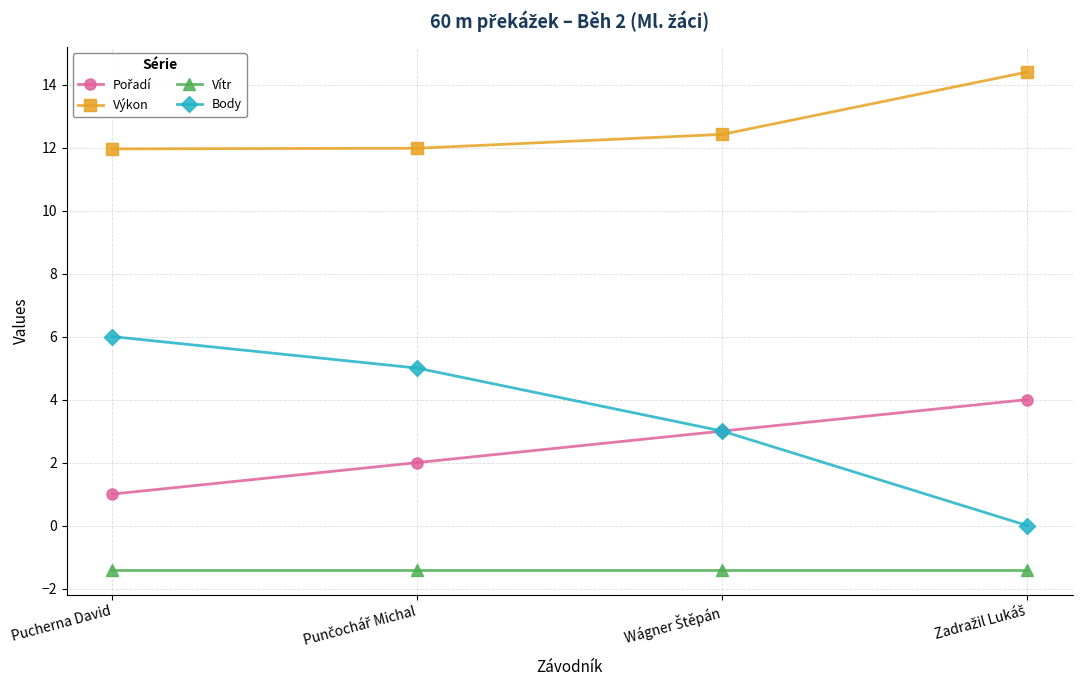

The value of Výkon at Pucherna David is 7.8. True or false?

False